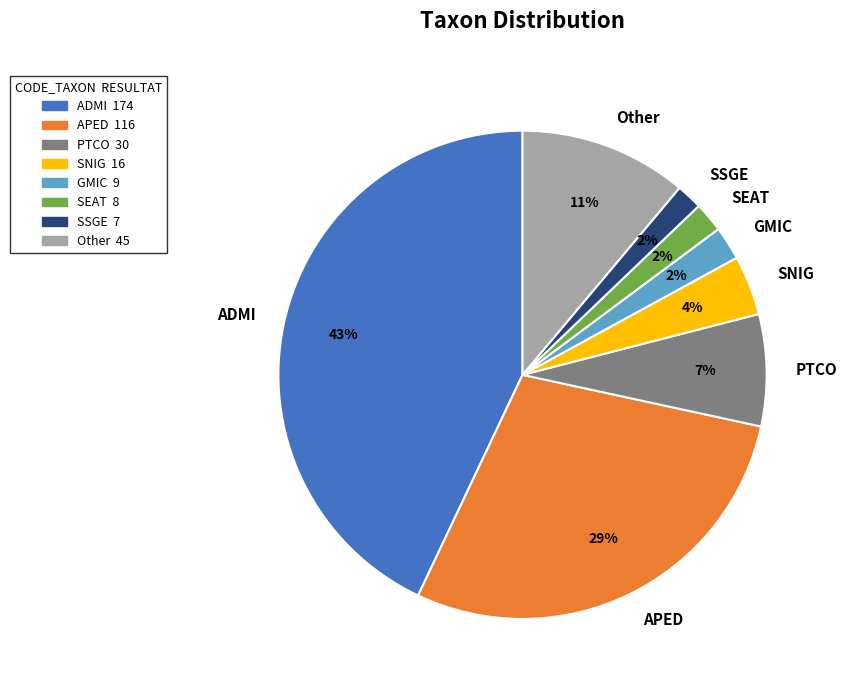

Which has a higher value, SSGE or PTCO?

PTCO